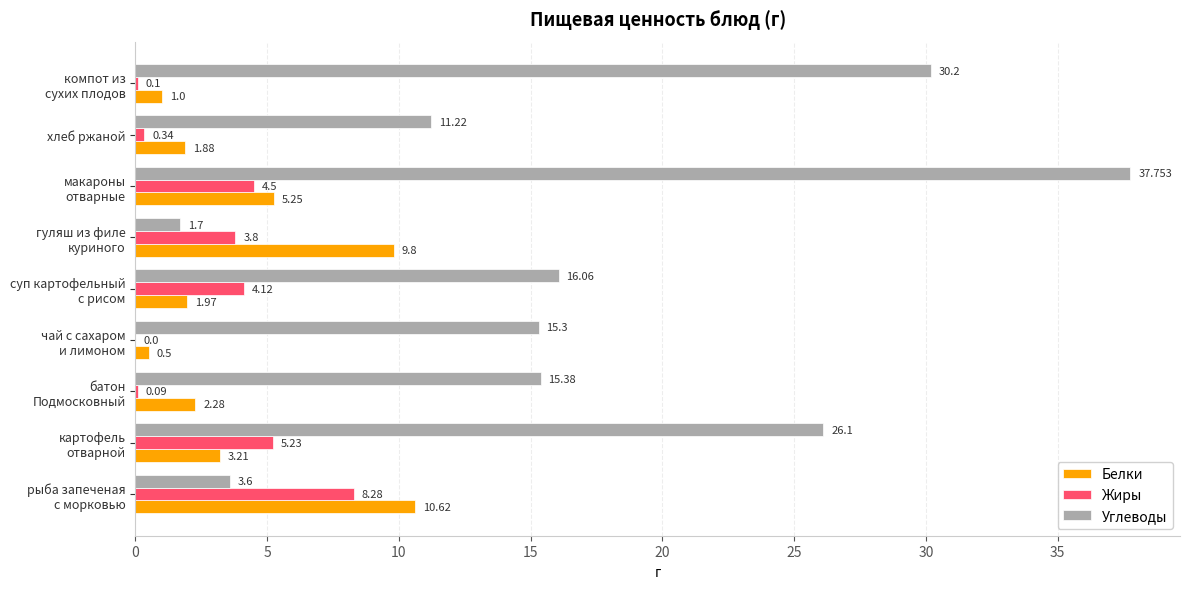

Which series has the largest total across all categories?

Углеводы